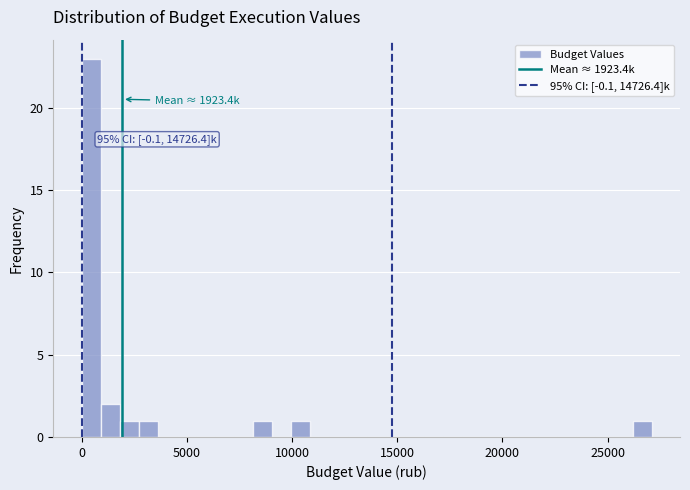

Read against the x-axis, roughly where is the centre of the tallest bar?

500